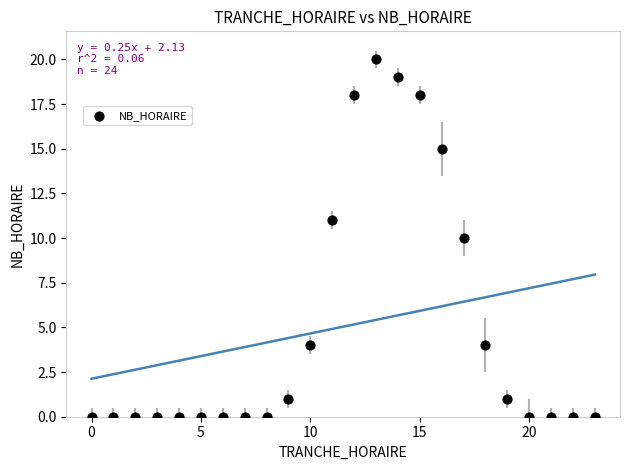

What is the range of X values (max minus min)?

23